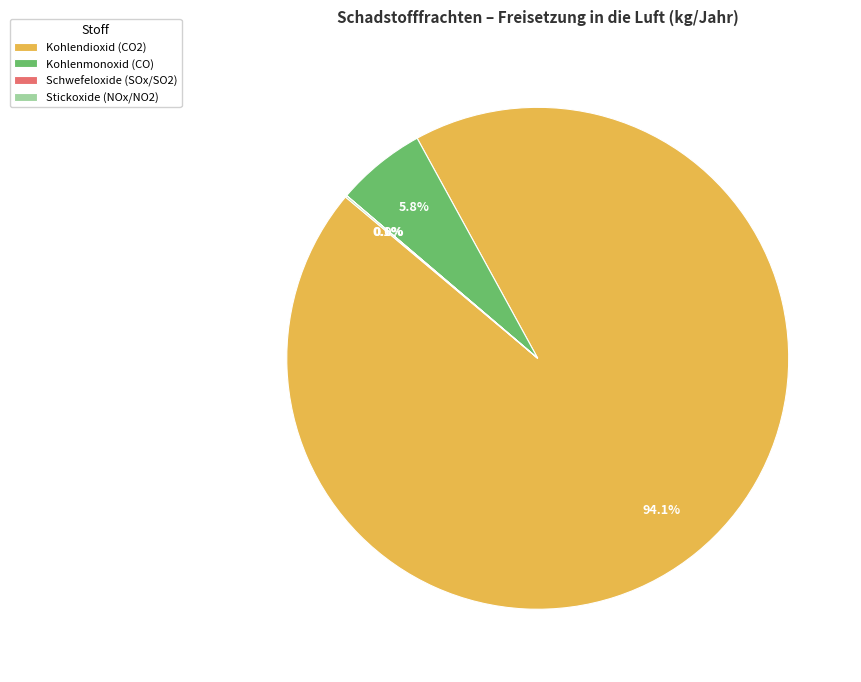

Which slice is the largest?

Kohlendioxid (CO2)